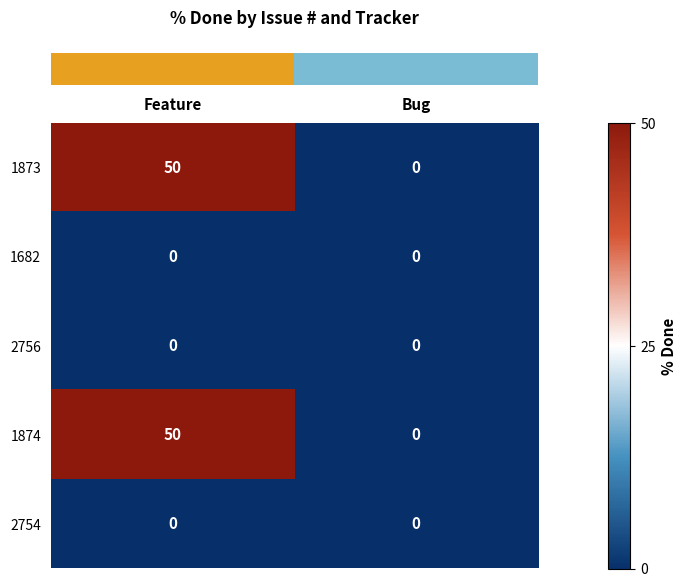

List the labels in order of 1874 value, largest first.

Feature, Bug